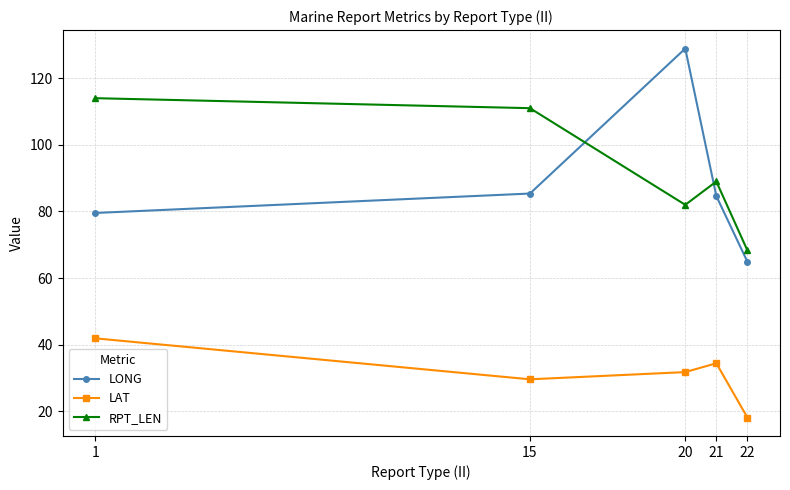

In RPT_LEN, how many points are lower than both neighbors (excluding endpoints)?

1